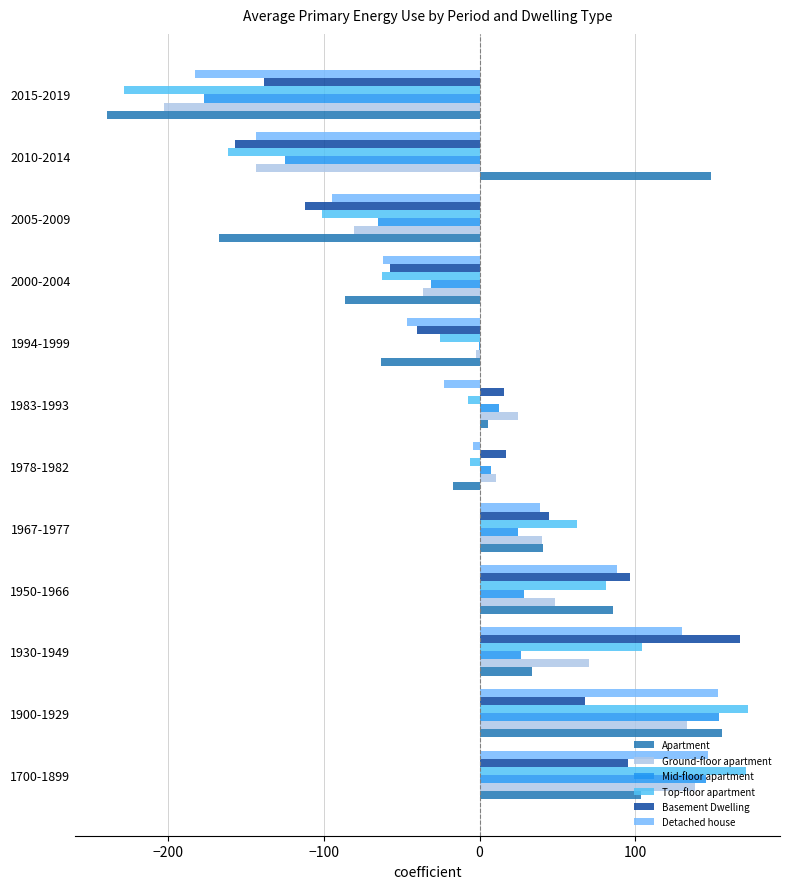

Rank the series by their maximum value, from highest to lowest.

Top-floor apartment, Basement Dwelling, Apartment, Mid-floor apartment, Detached house, Ground-floor apartment